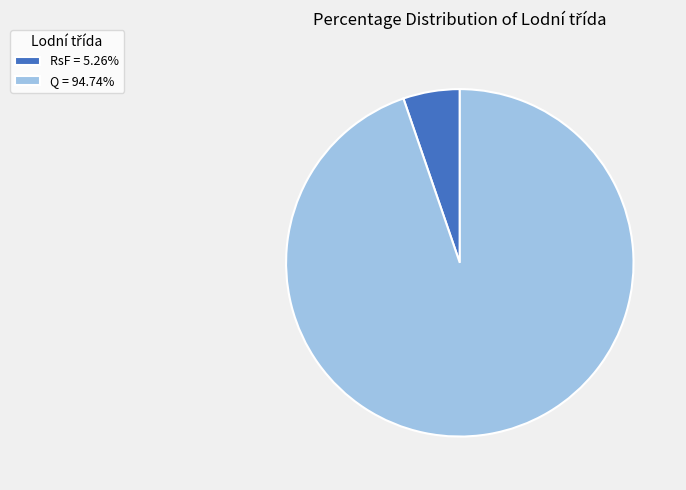

Is there any slice that represents more than half of the pie?

Yes